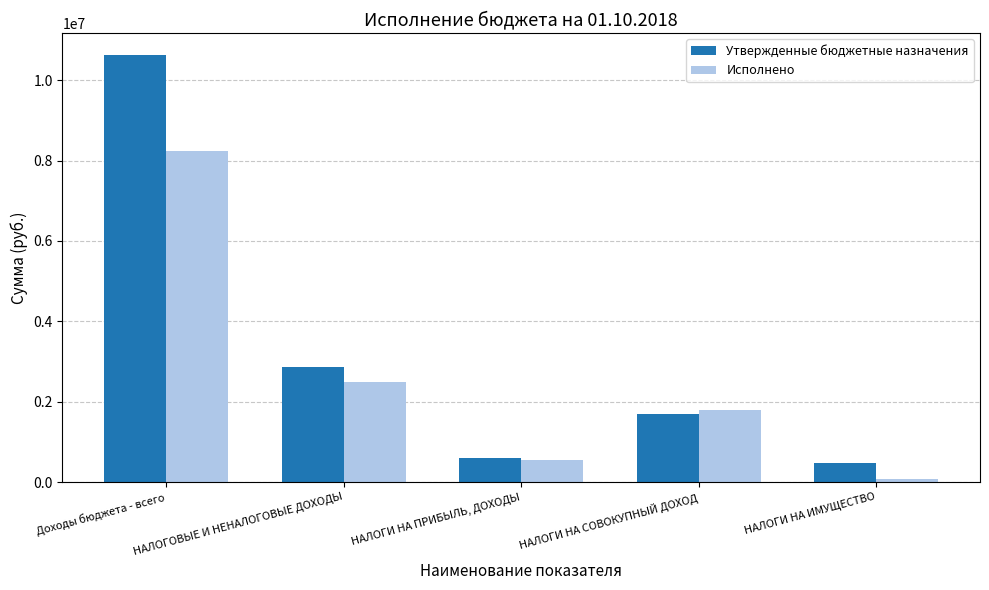

Read the Утвержденные бюджетные назначения value at НАЛОГИ НА СОВОКУПНЫЙ ДОХОД.

1700000.0